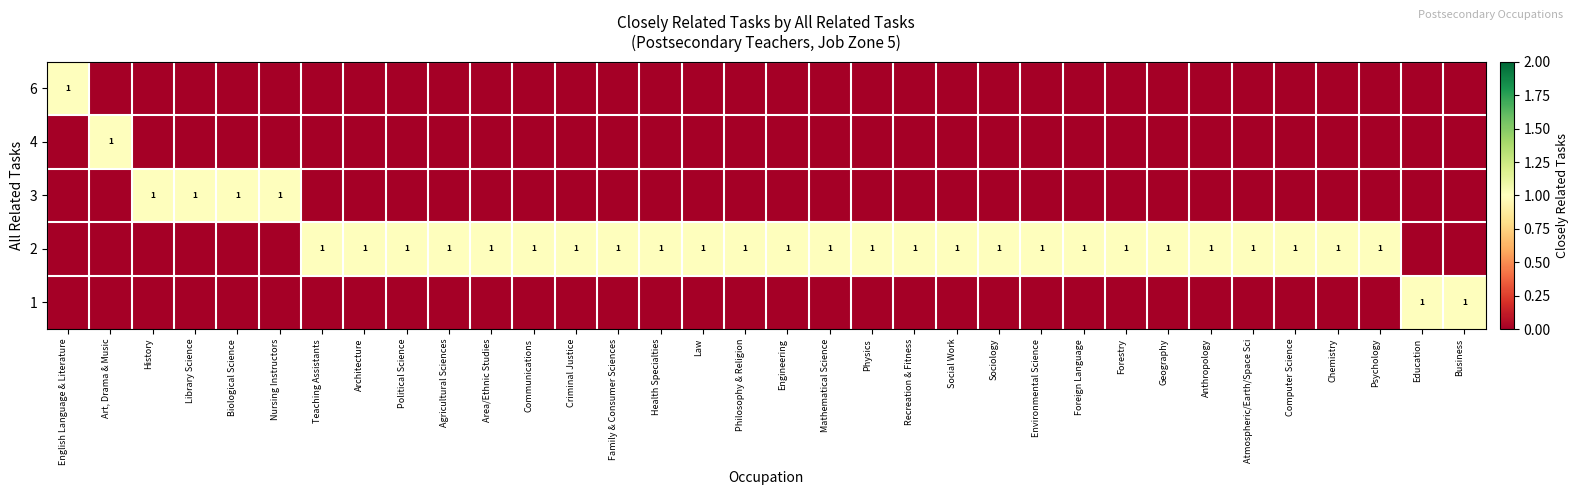

At which category is the sum across all series the highest?

English Language & Literature